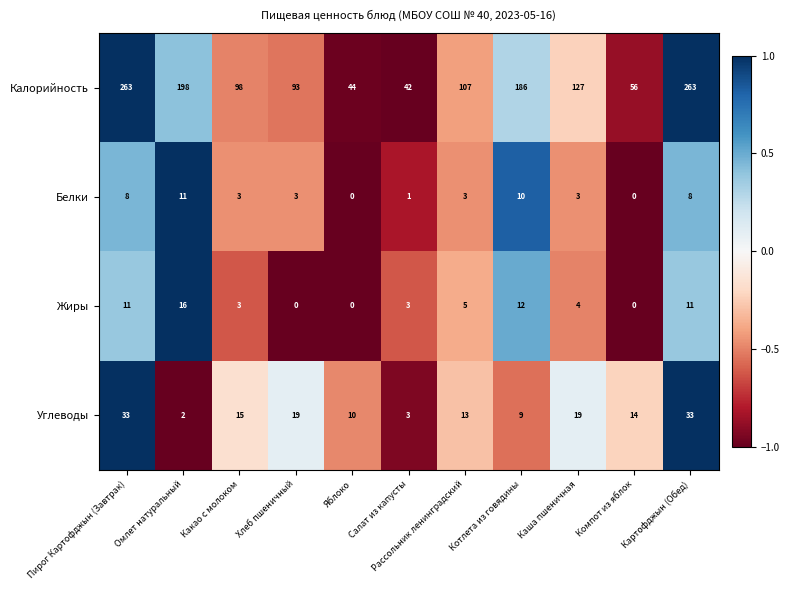

How many data points in Углеводы are less than 14?

5